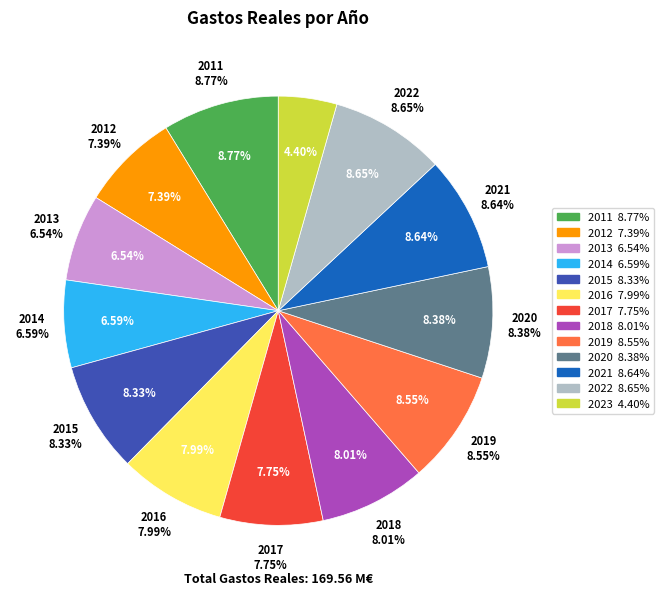

What is the change in value from 2012 to 2021?

+2133171.6